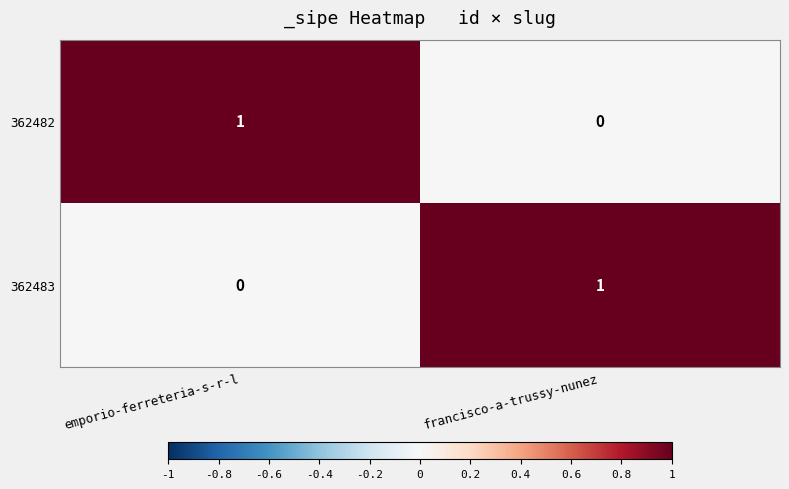

The 362483 series shows 1 at francisco-a-trussy-nunez. True or false?

True